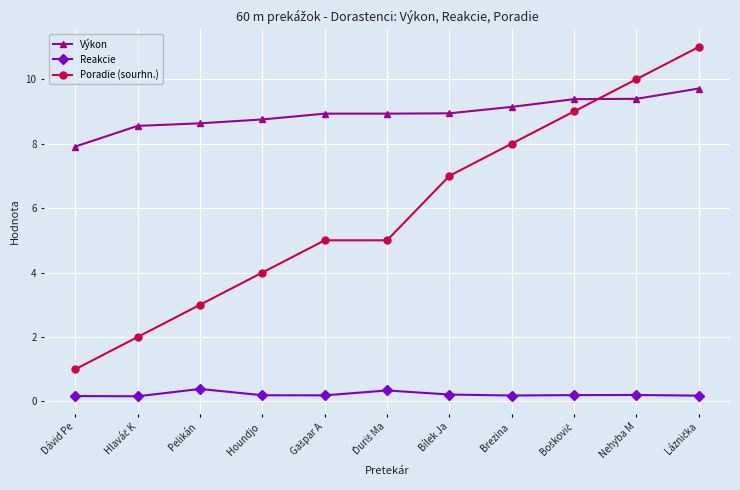

Where is Výkon nearest to the value 8?

Dávid Pe